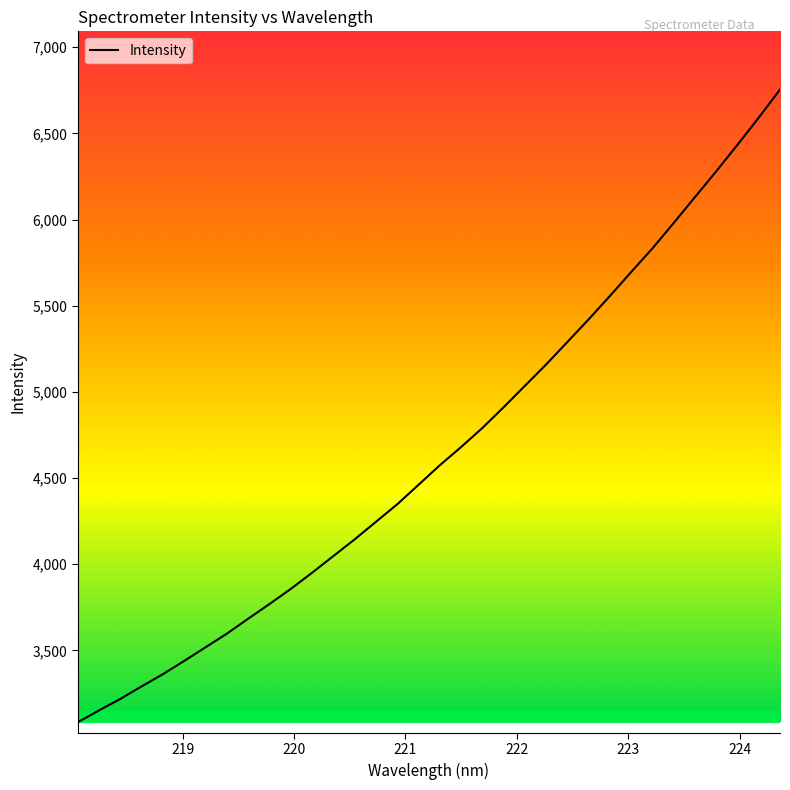

What is the maximum value shown in the chart?

6753.9